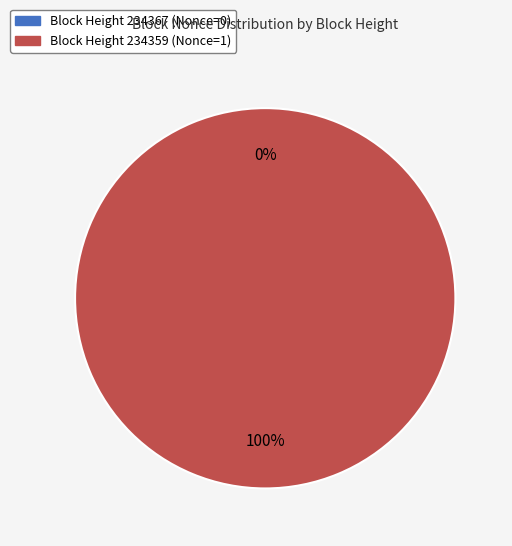

Count the number of slices in the pie.

2